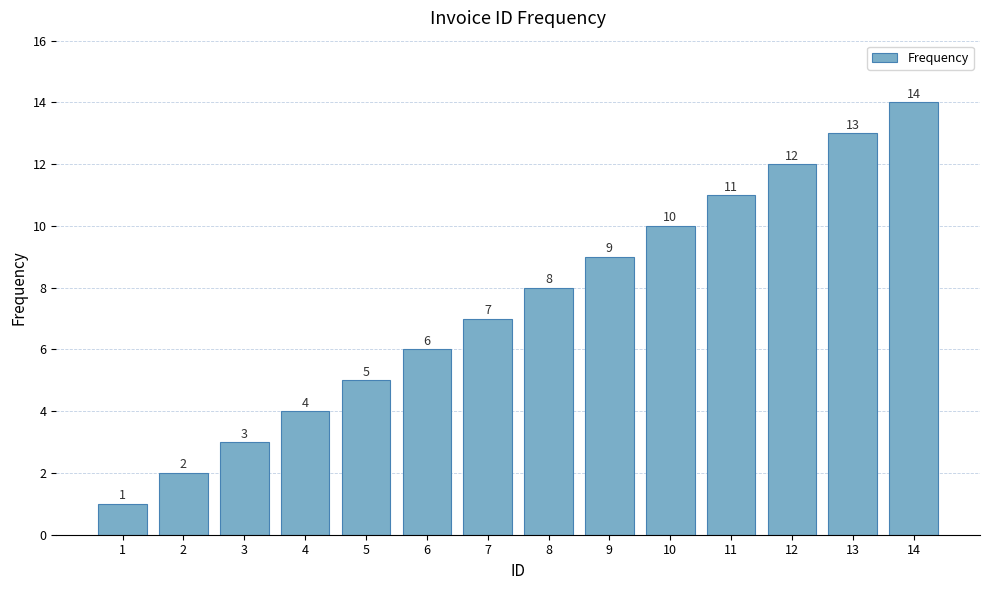

List the labels in order of value, largest first.

14, 13, 12, 11, 10, 9, 8, 7, 6, 5, 4, 3, 2, 1